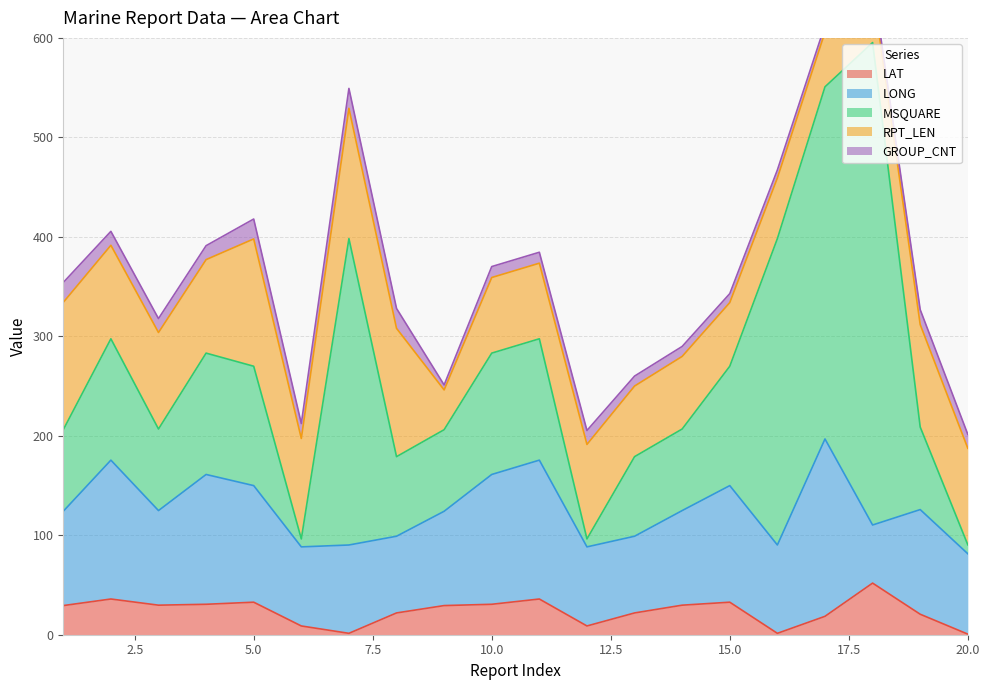

Does the chart have visible grid lines?

Yes